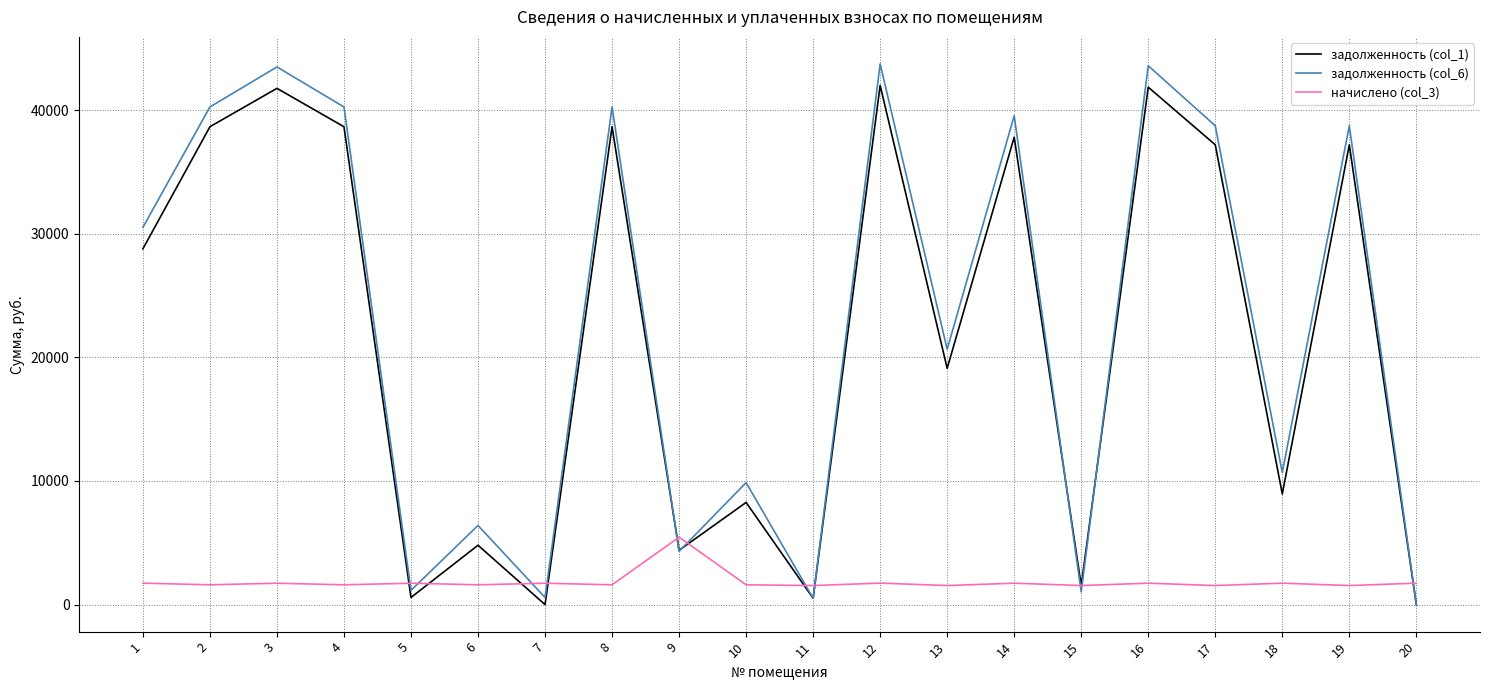

At which category does задолженность (col_1) reach its first local valley?

5